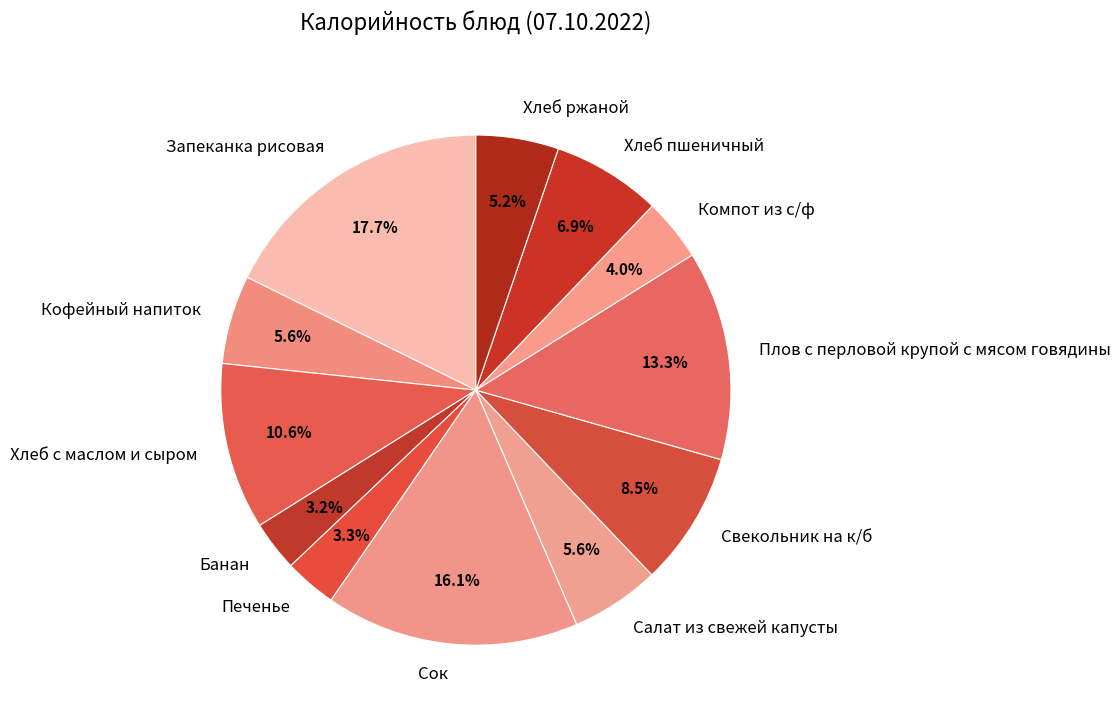

To the nearest percent, what percentage of the pie is Хлеб с маслом и сыром?

11%